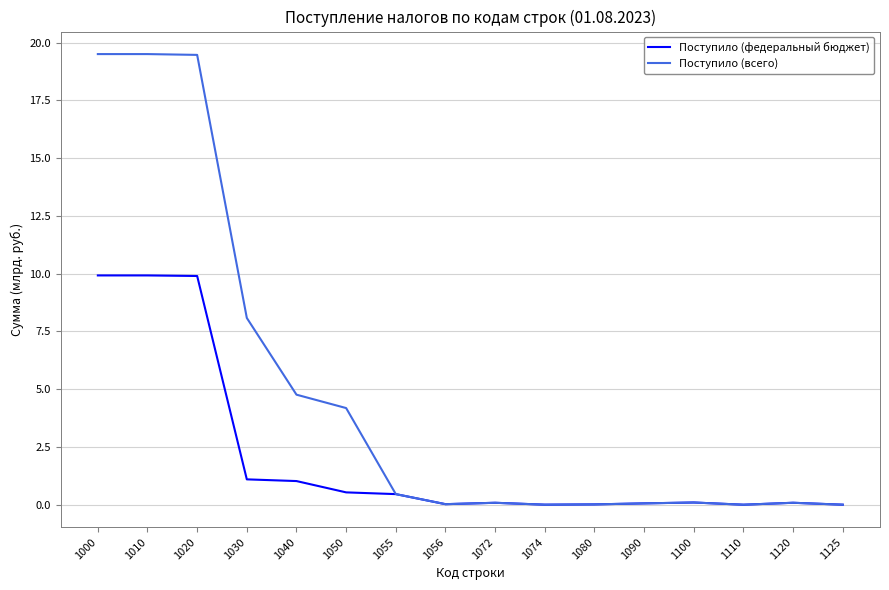

What is the maximum value shown in the chart?

19.5